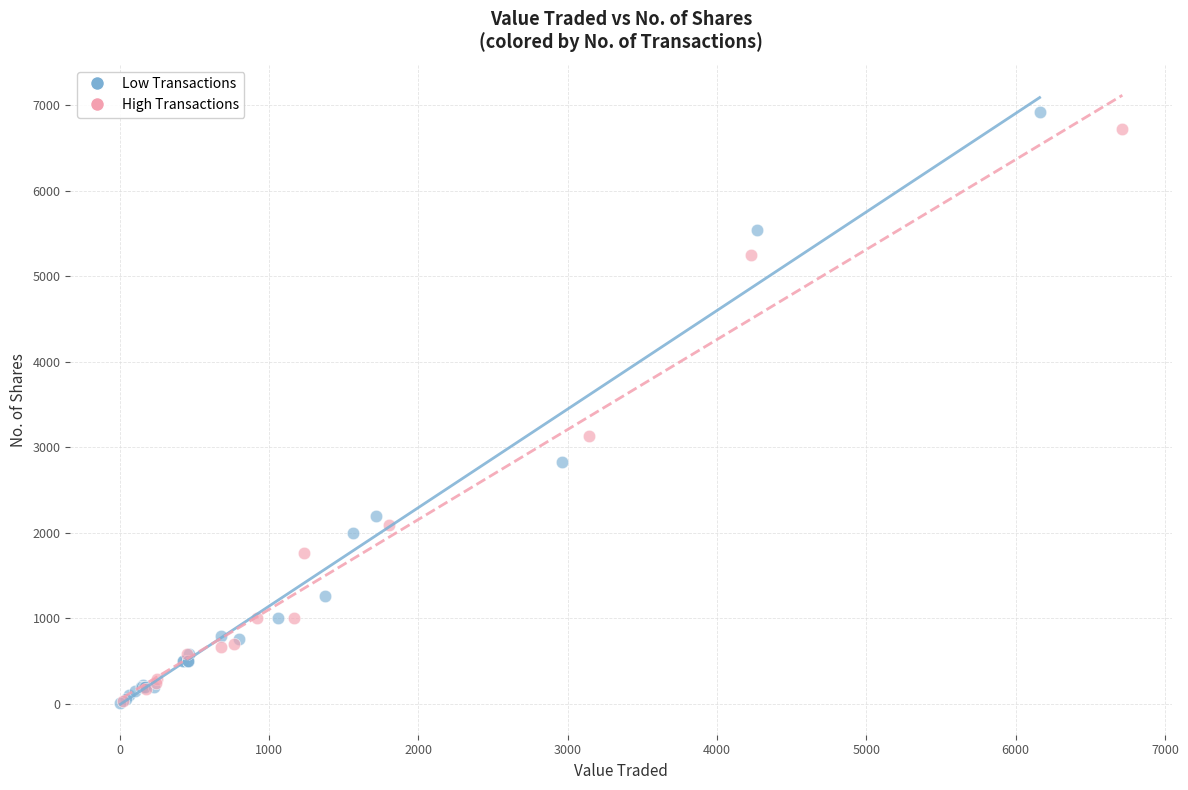

Which series has the largest Y range (max minus min)?

Low Transactions